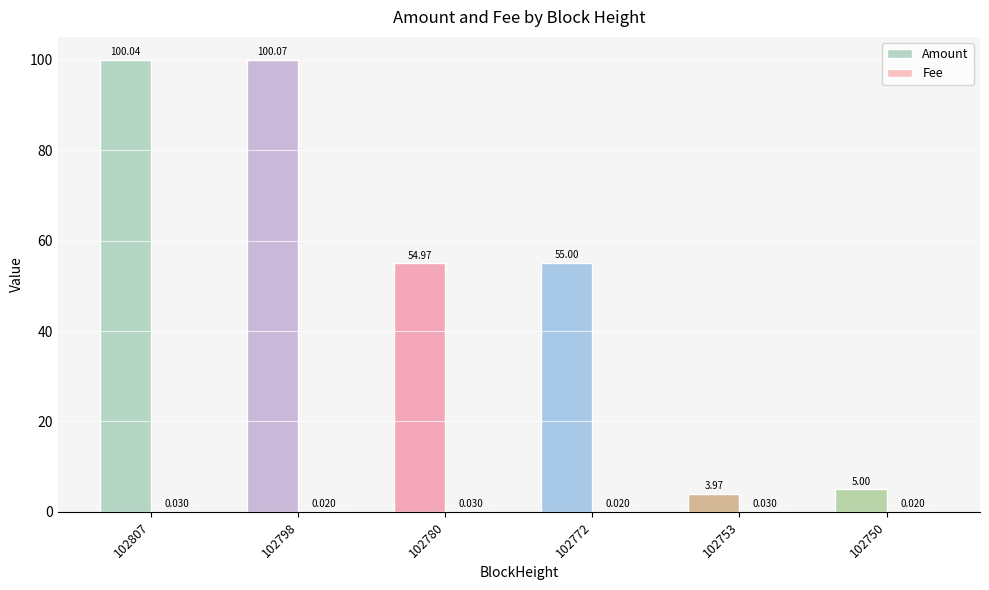

Which series has the largest total across all categories?

Amount